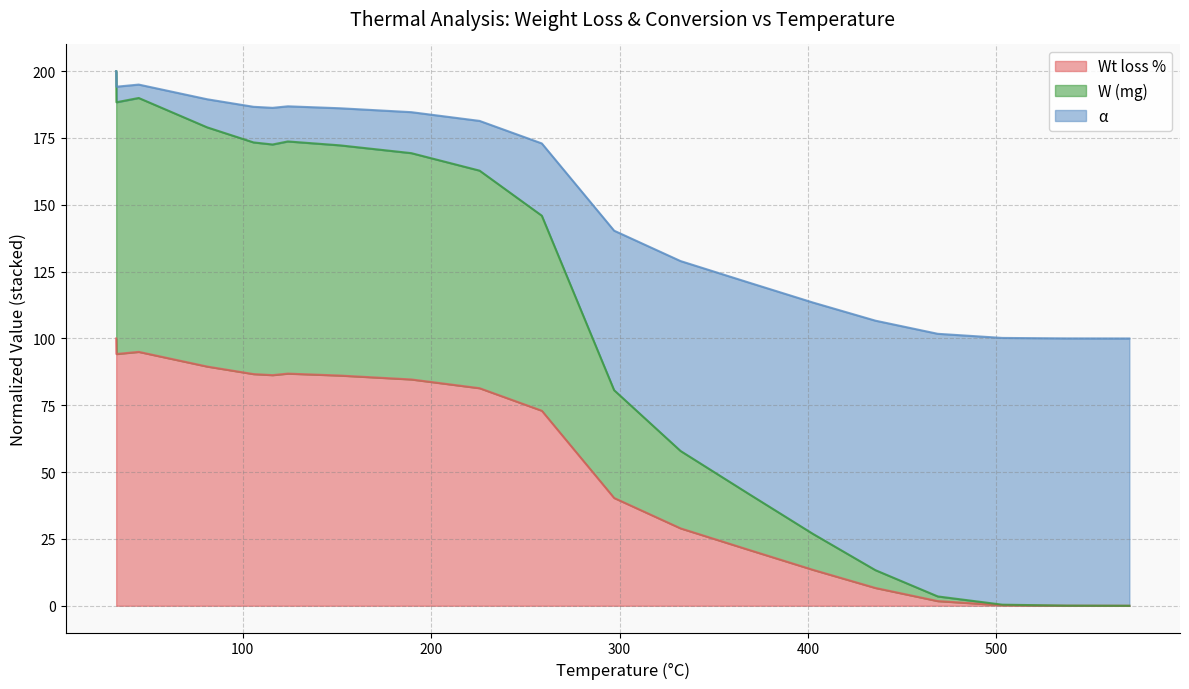

How many series are shown in this chart?

3